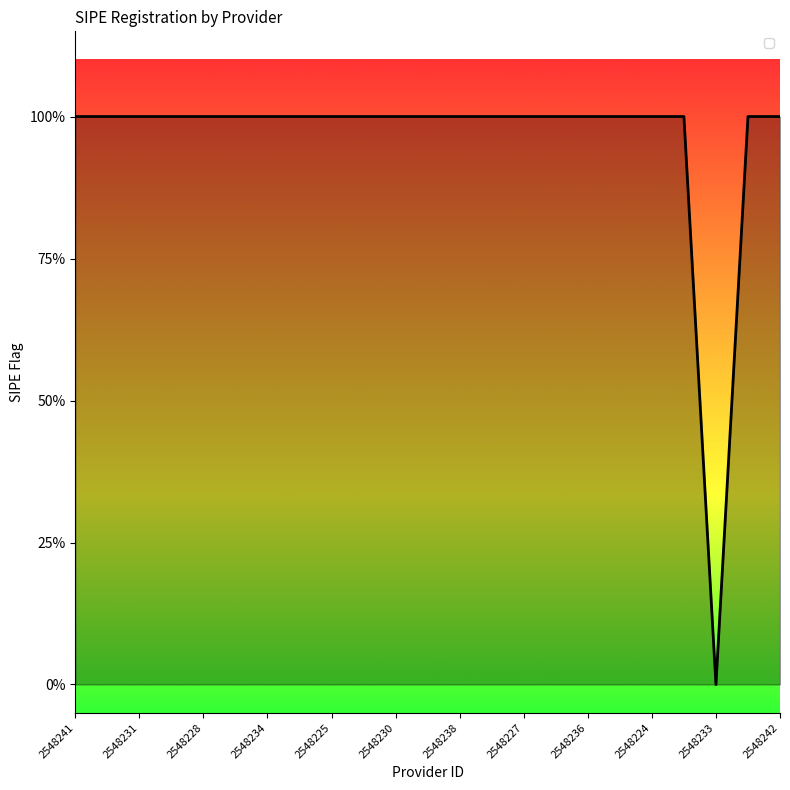

Does the chart have visible grid lines?

No